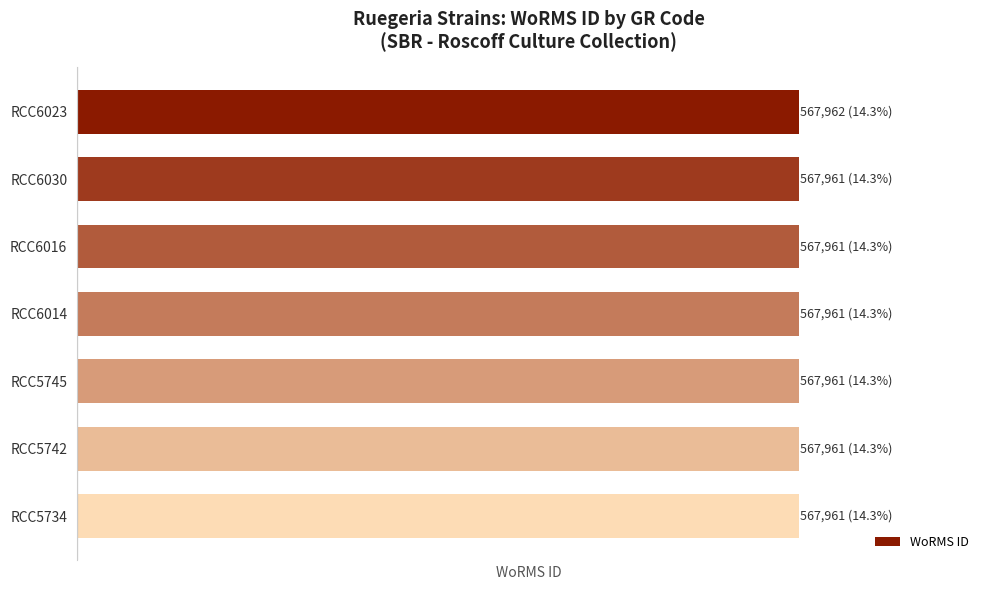

Are the bars horizontal?

Yes